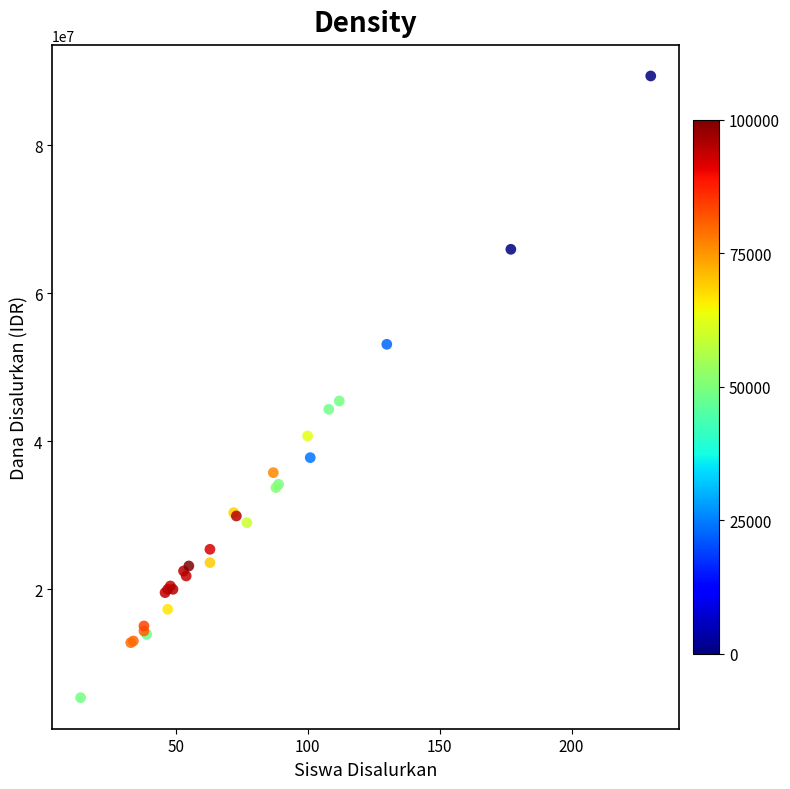

What Y value in the scatter plot is closest to 47362500?

45450000